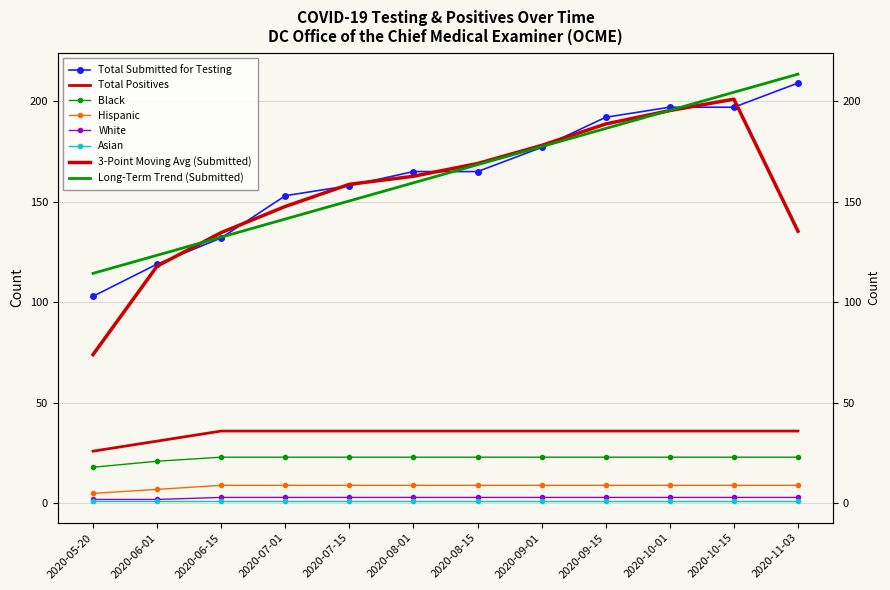

Between 2020-05-20 and 2020-08-01, which is larger?

2020-08-01